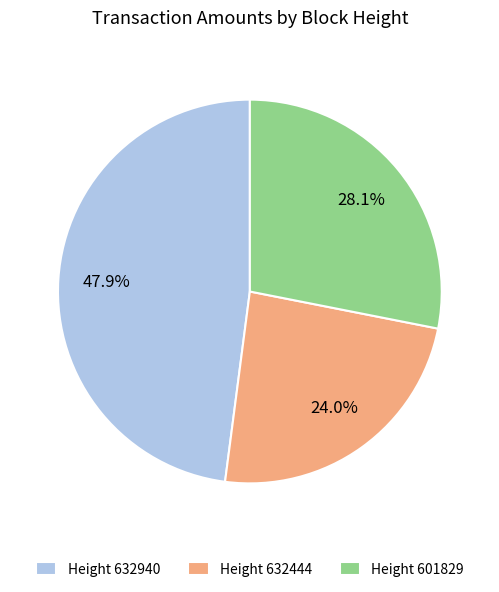

Combined, do Height 601829 and Height 632444 account for over 50%?

Yes